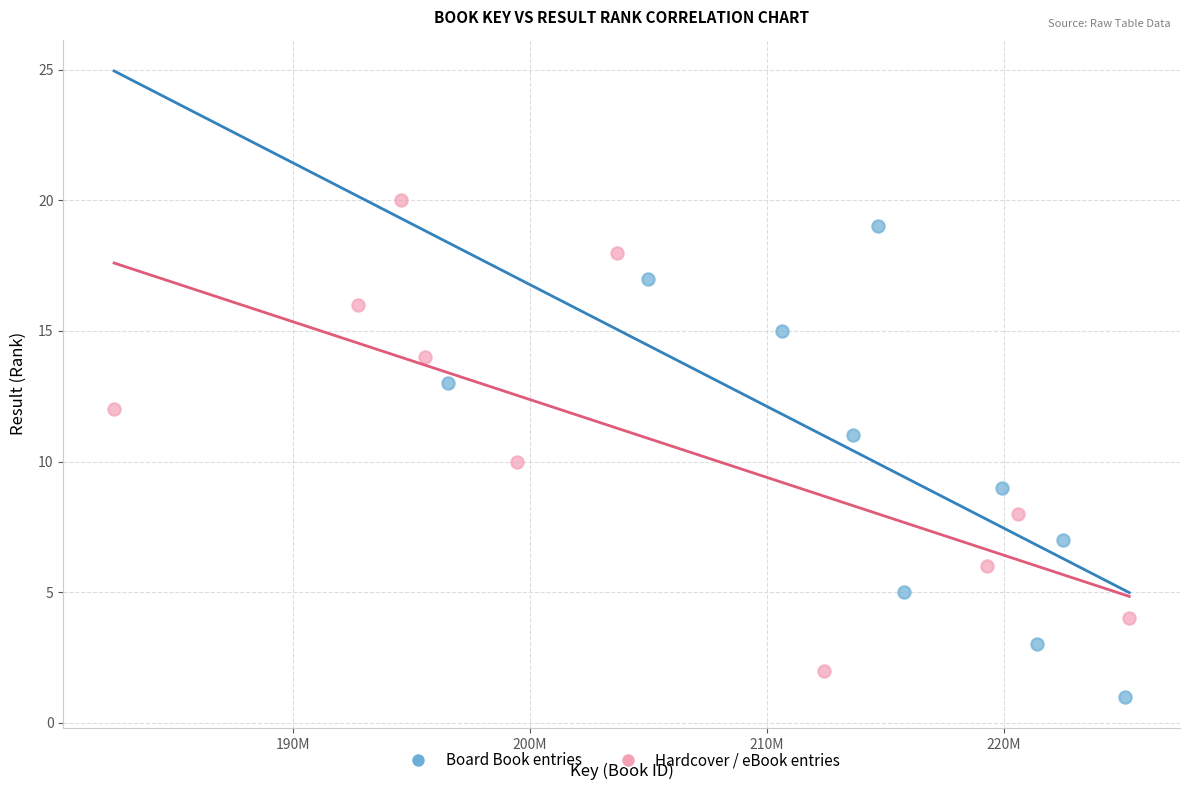

What are all the series names shown in the legend?

Board Book entries, Hardcover / eBook entries